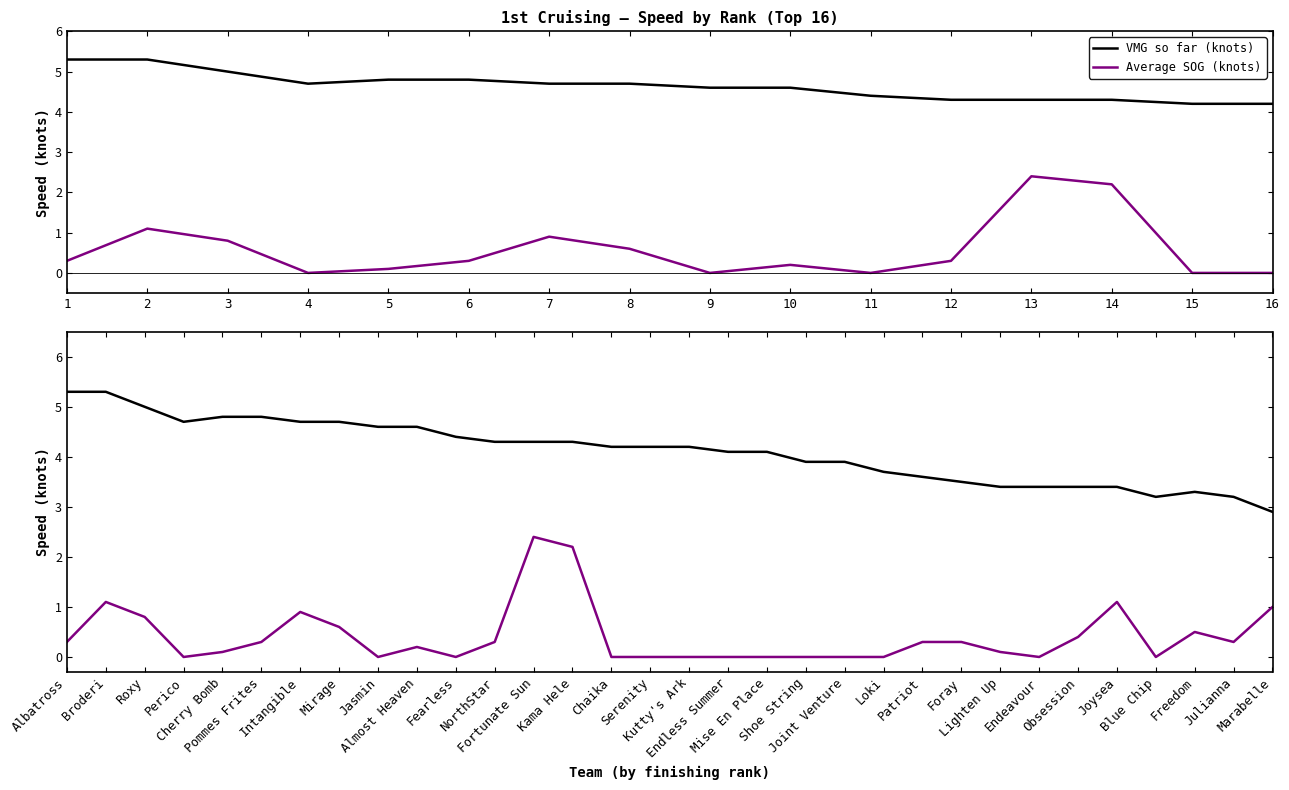

What is the value of the VMG so far (knots) point at the 17th from the left?

4.2